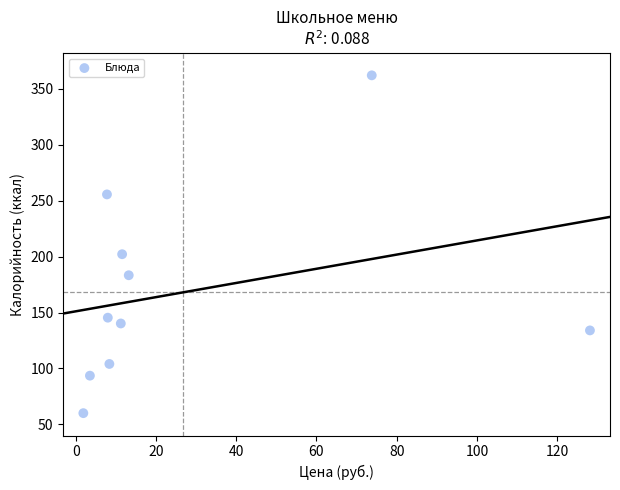

What Y value in the scatter plot is closest to 211?

202.1